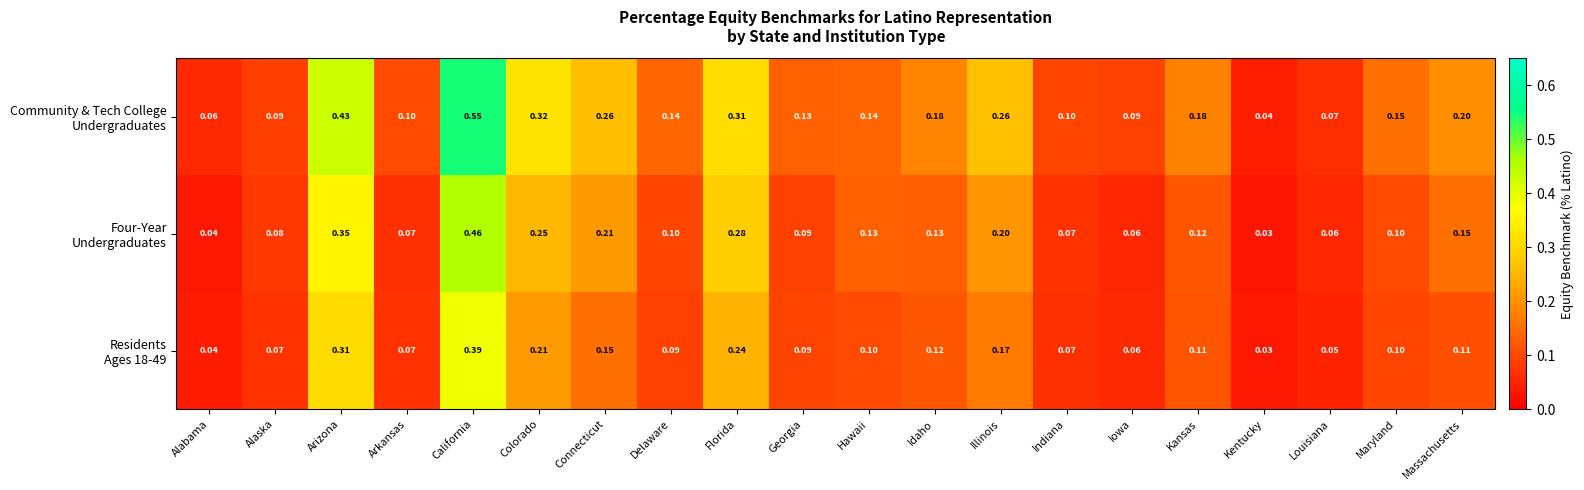

At which category does the chart reach its peak across all series?

California